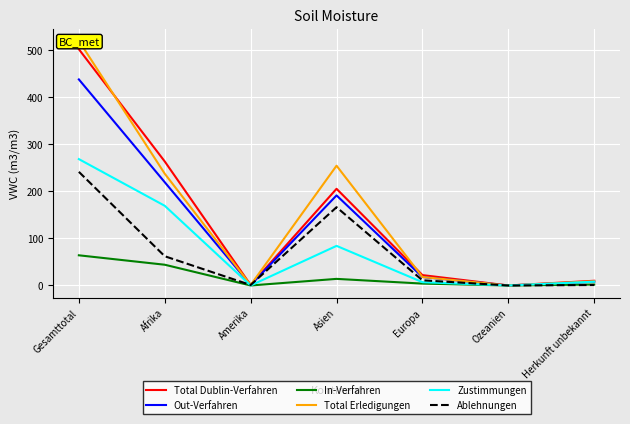

What is the sum of all Out-Verfahren values?

874